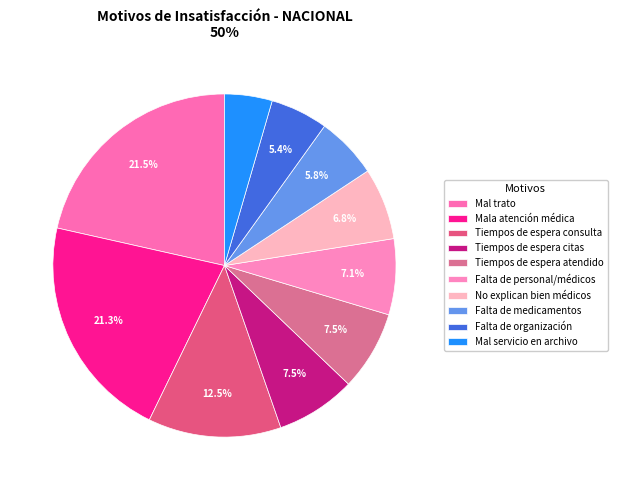

To the nearest percent, what percentage of the pie is No explican bien médicos?

7%